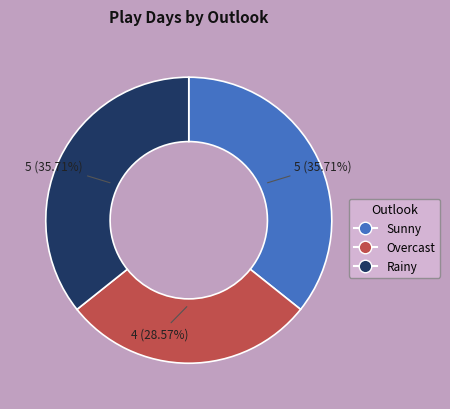

What is the smallest slice in the pie chart?

Overcast